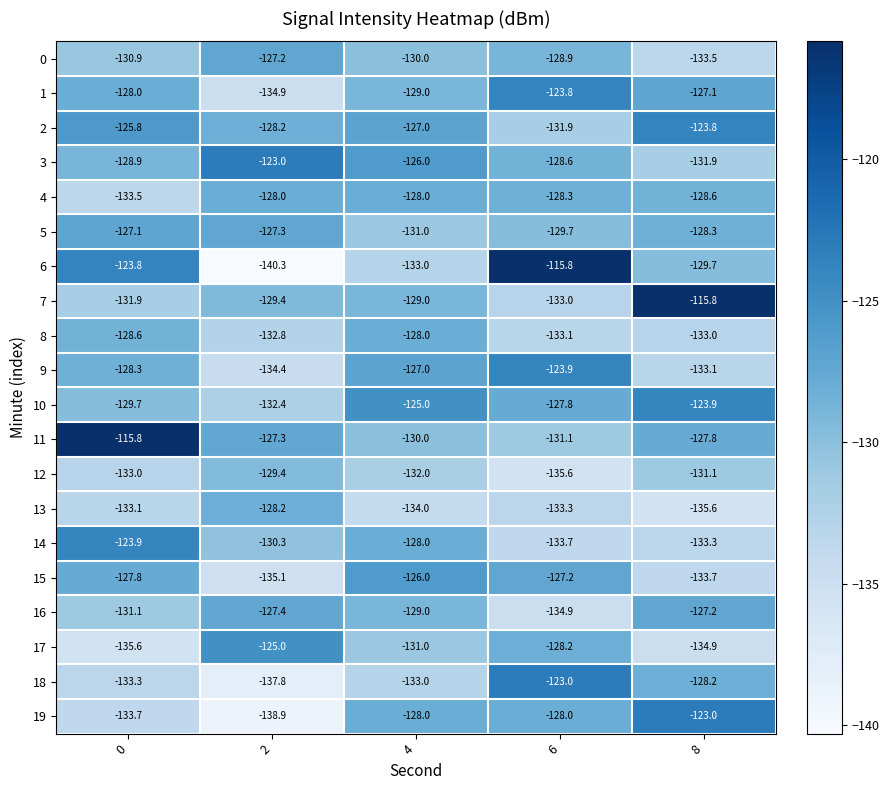

What is the sum of all 16 values?

-649.6